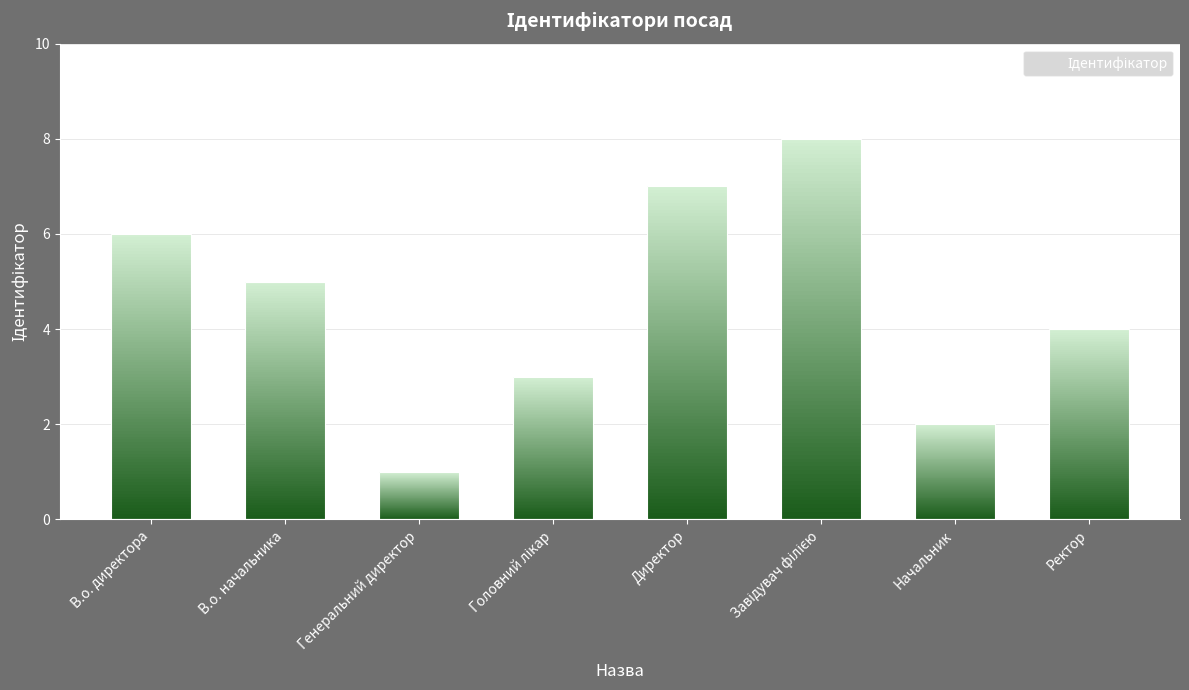

Where is the data nearest to the value 4?

Ректор